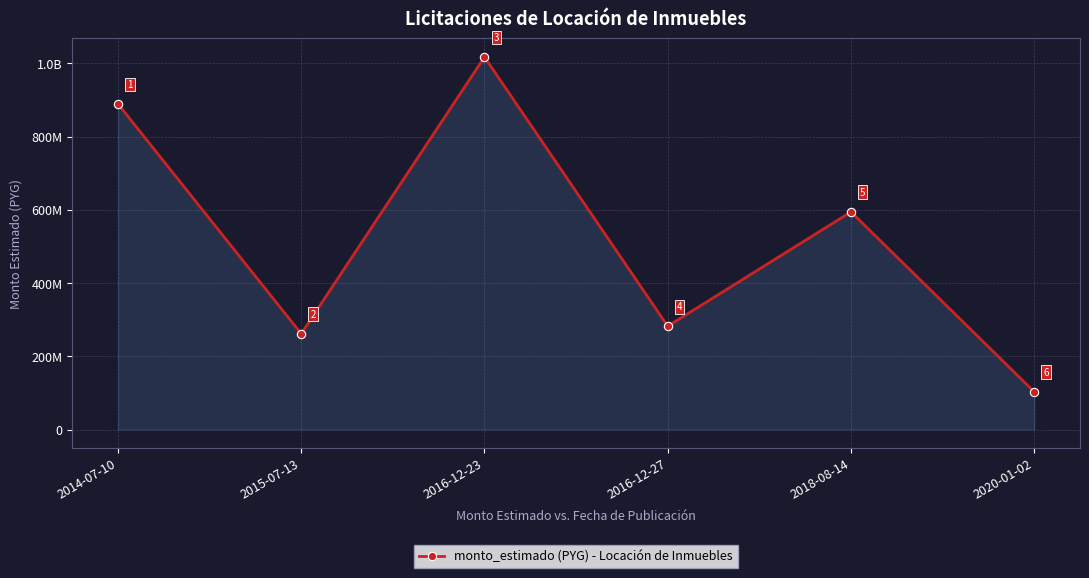

Which has a higher value, 2016-12-23 or 2016-12-27?

2016-12-23